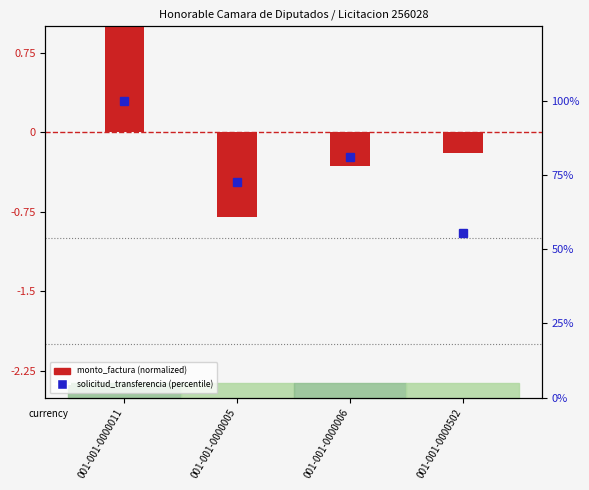

Between 001-001-0000006 and 001-001-0000005, which is larger?

001-001-0000006